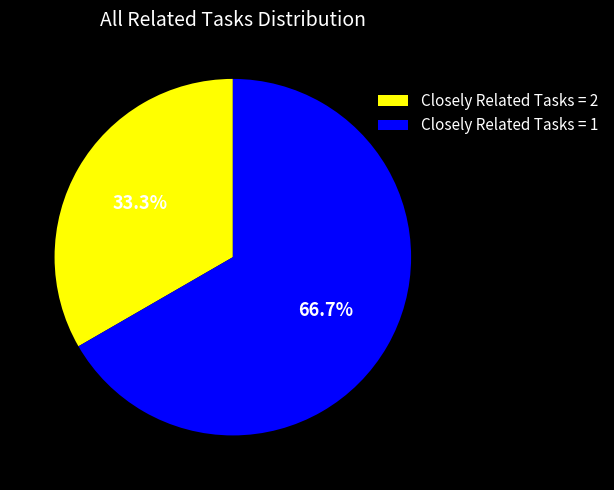

Which category accounts for the majority?

Closely Related Tasks = 1